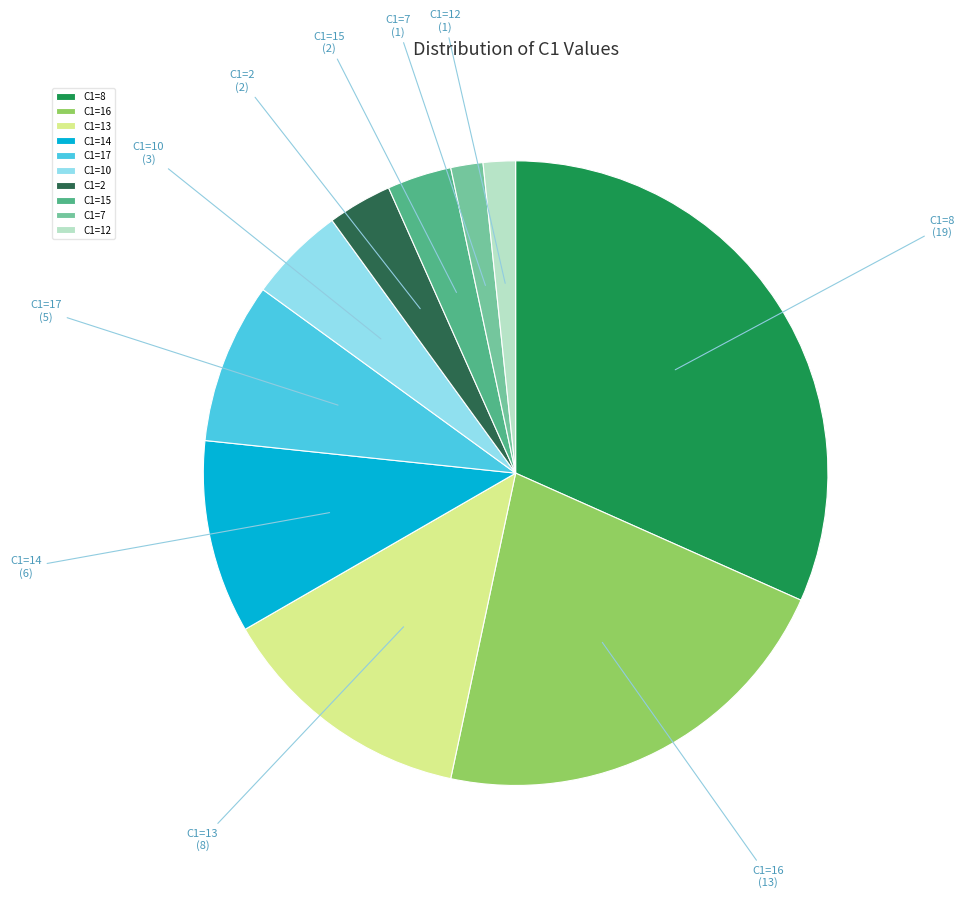

Which has a higher value, C1=8 or C1=15?

C1=8